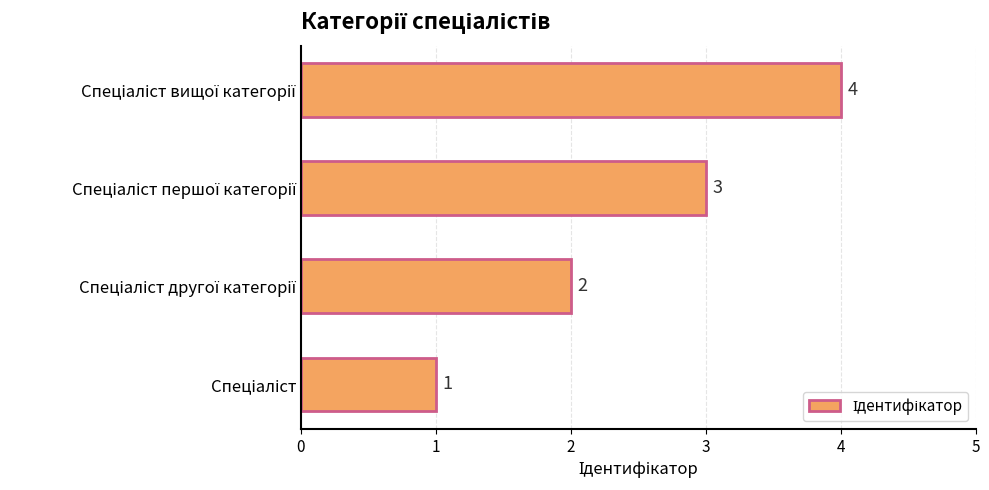

How many bars are there in total?

4